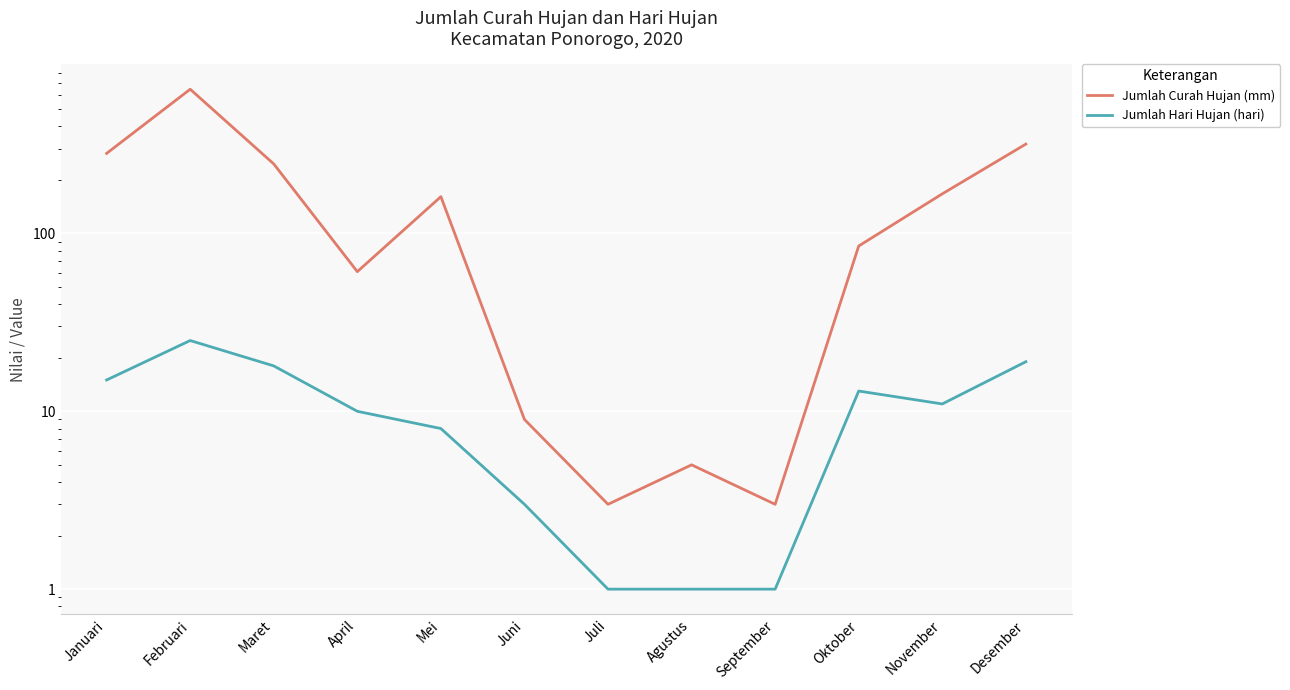

True or false: Jumlah Hari Hujan (hari) and Jumlah Curah Hujan (mm) intersect in this chart.

False